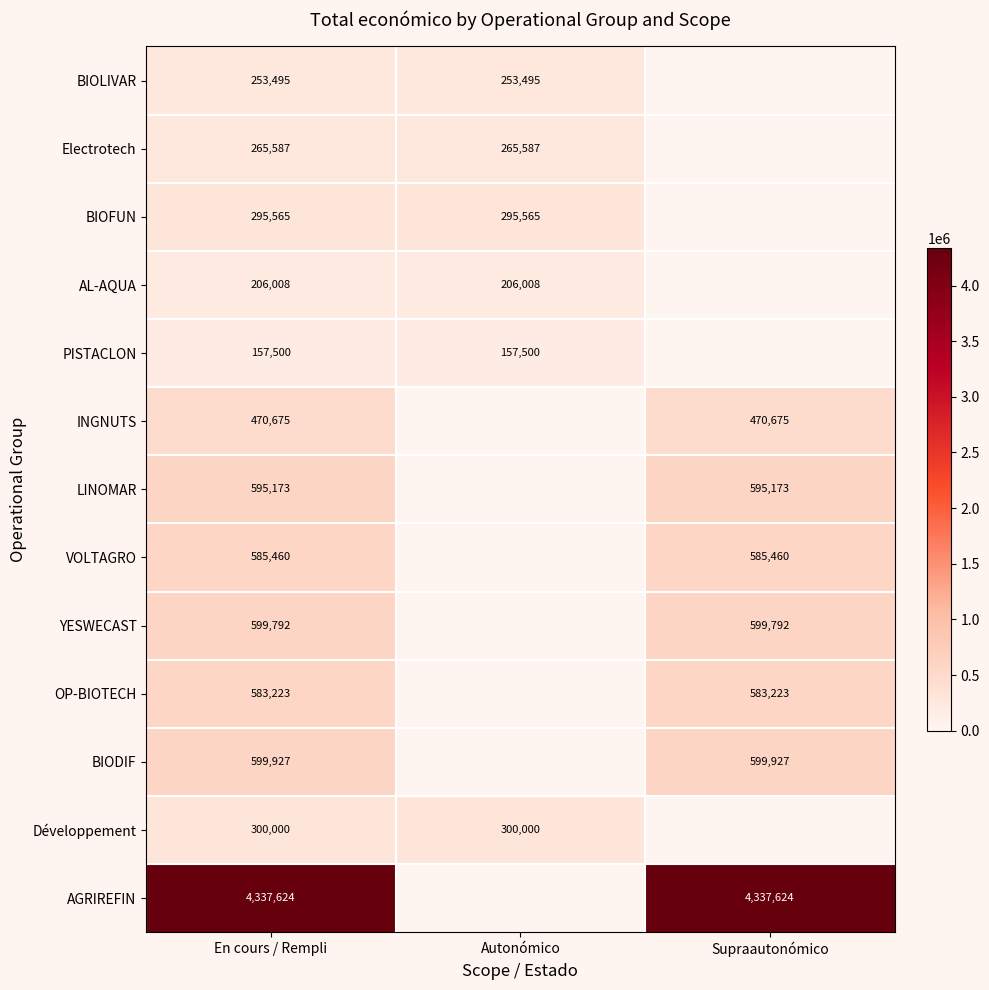

What is the maximum value shown in the chart?

4337624